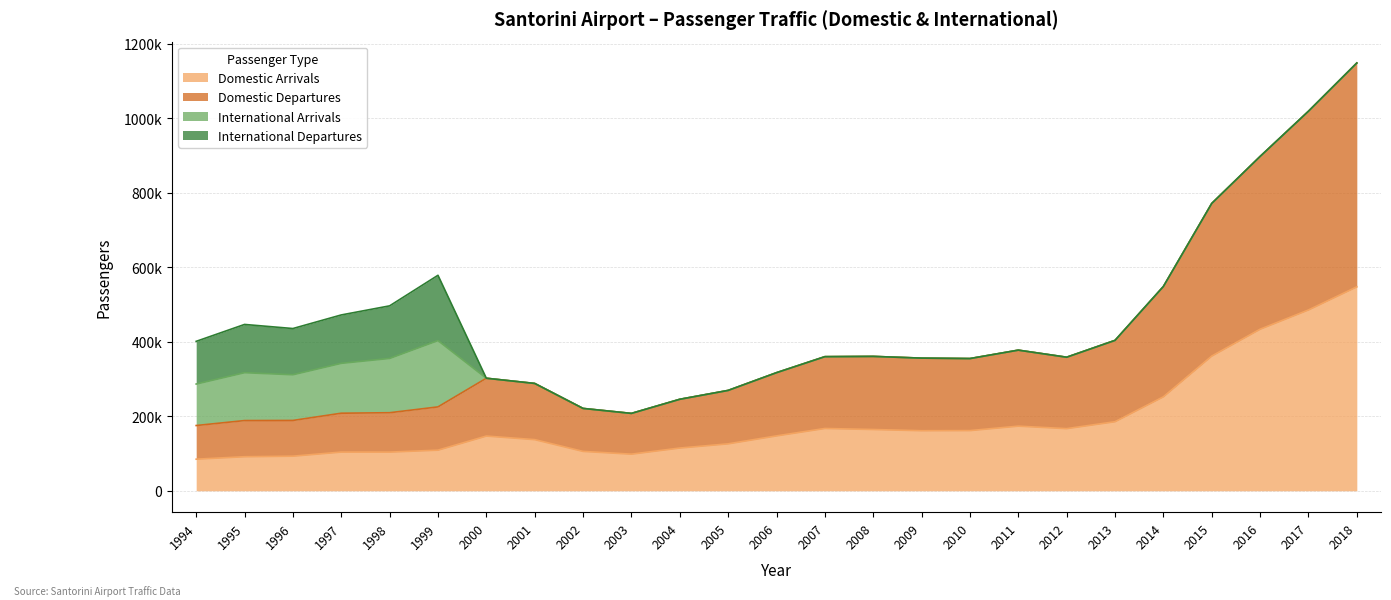

Where does the Domestic Arrivals series first go above 147322?

2007